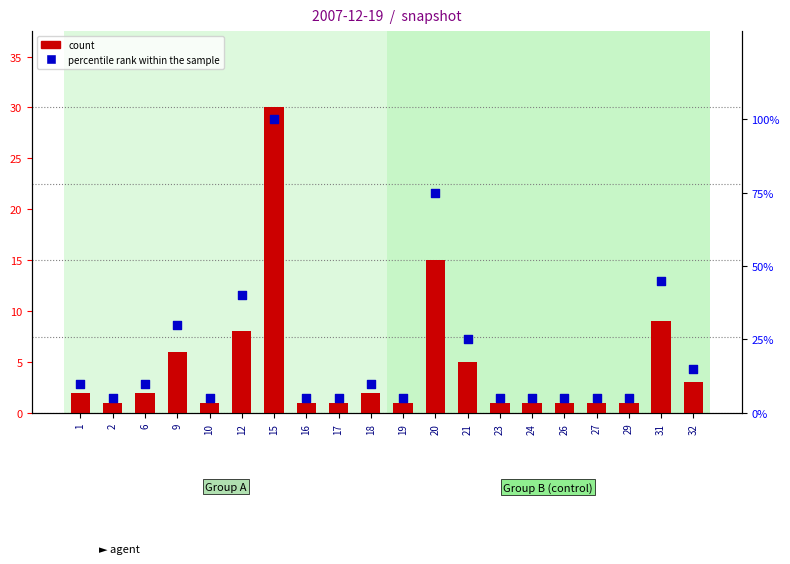

What are all the series names shown in the legend?

count, percentile rank within the sample